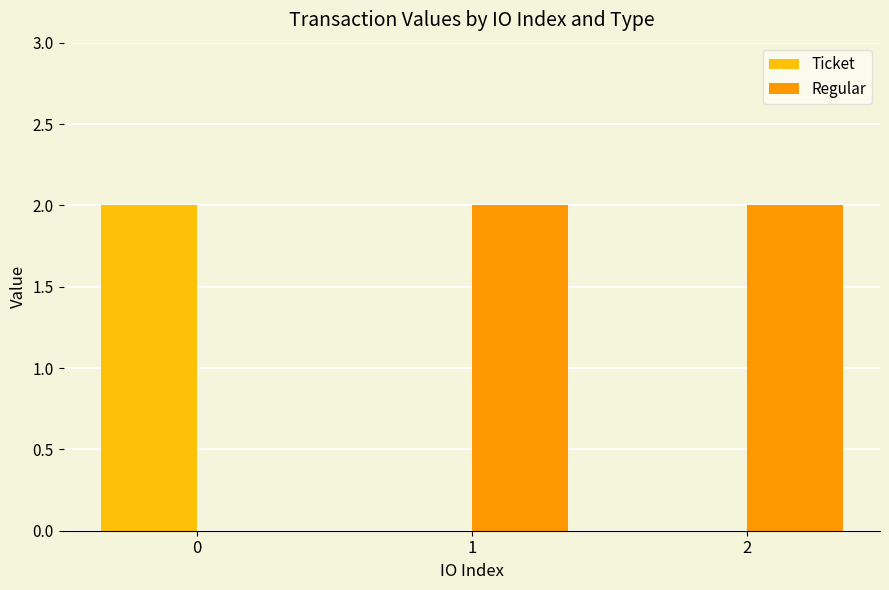

How many values in the Regular series exceed 2?

2